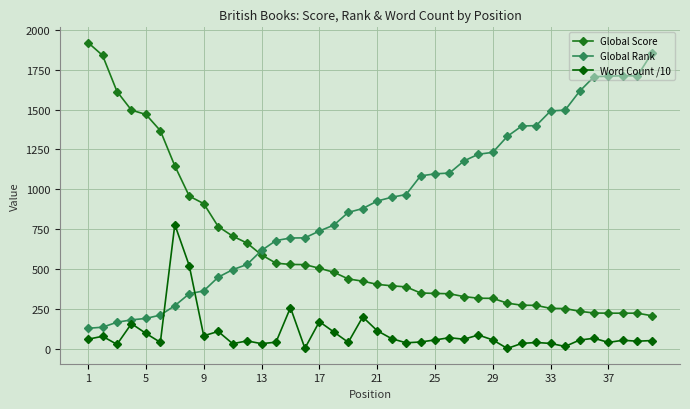

What is the difference between the maximum and minimum values in the Global Rank series?

1727.0